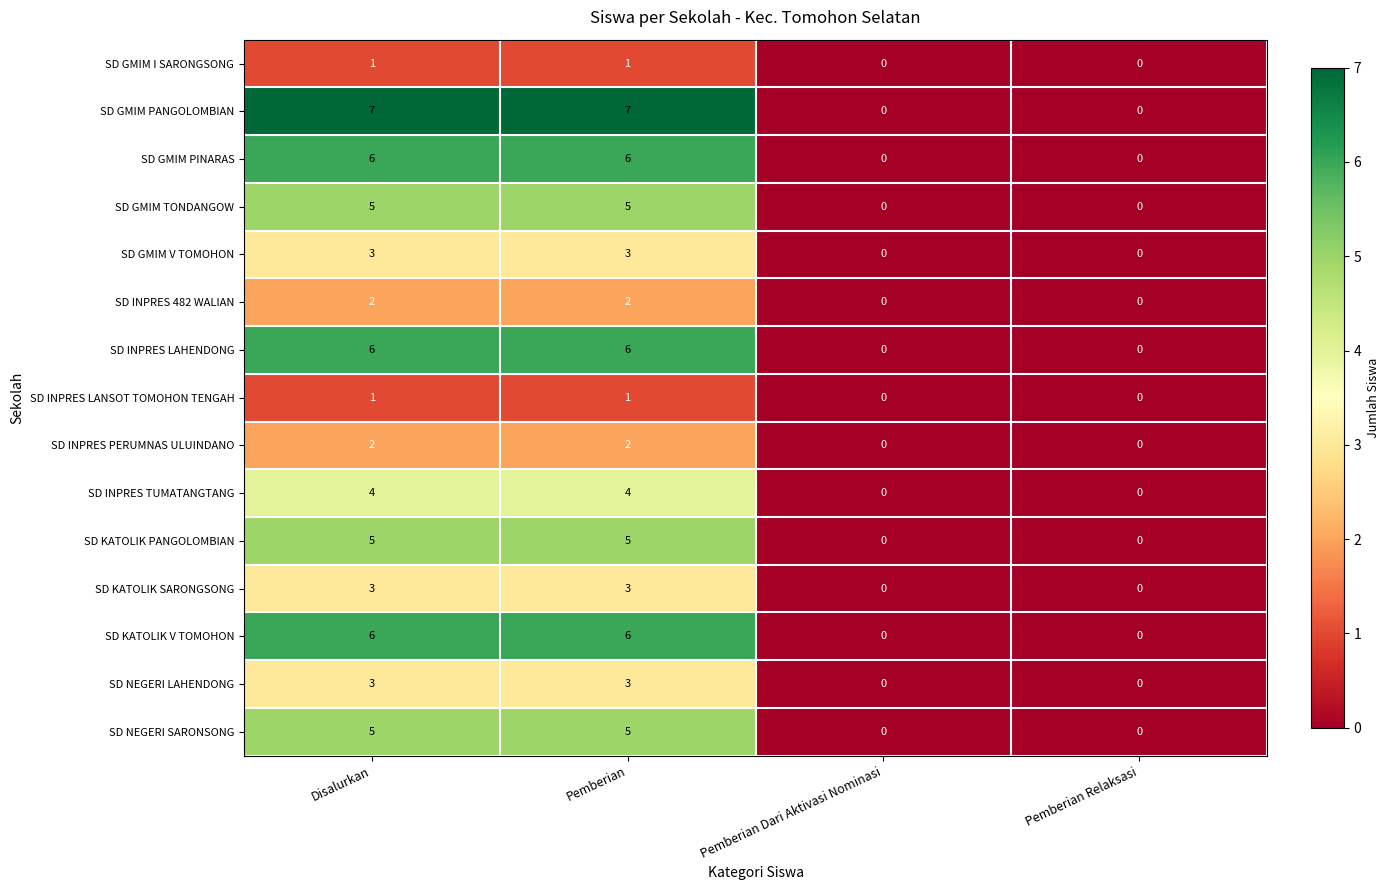

Which series has the largest range (max minus min)?

SD GMIM PANGOLOMBIAN